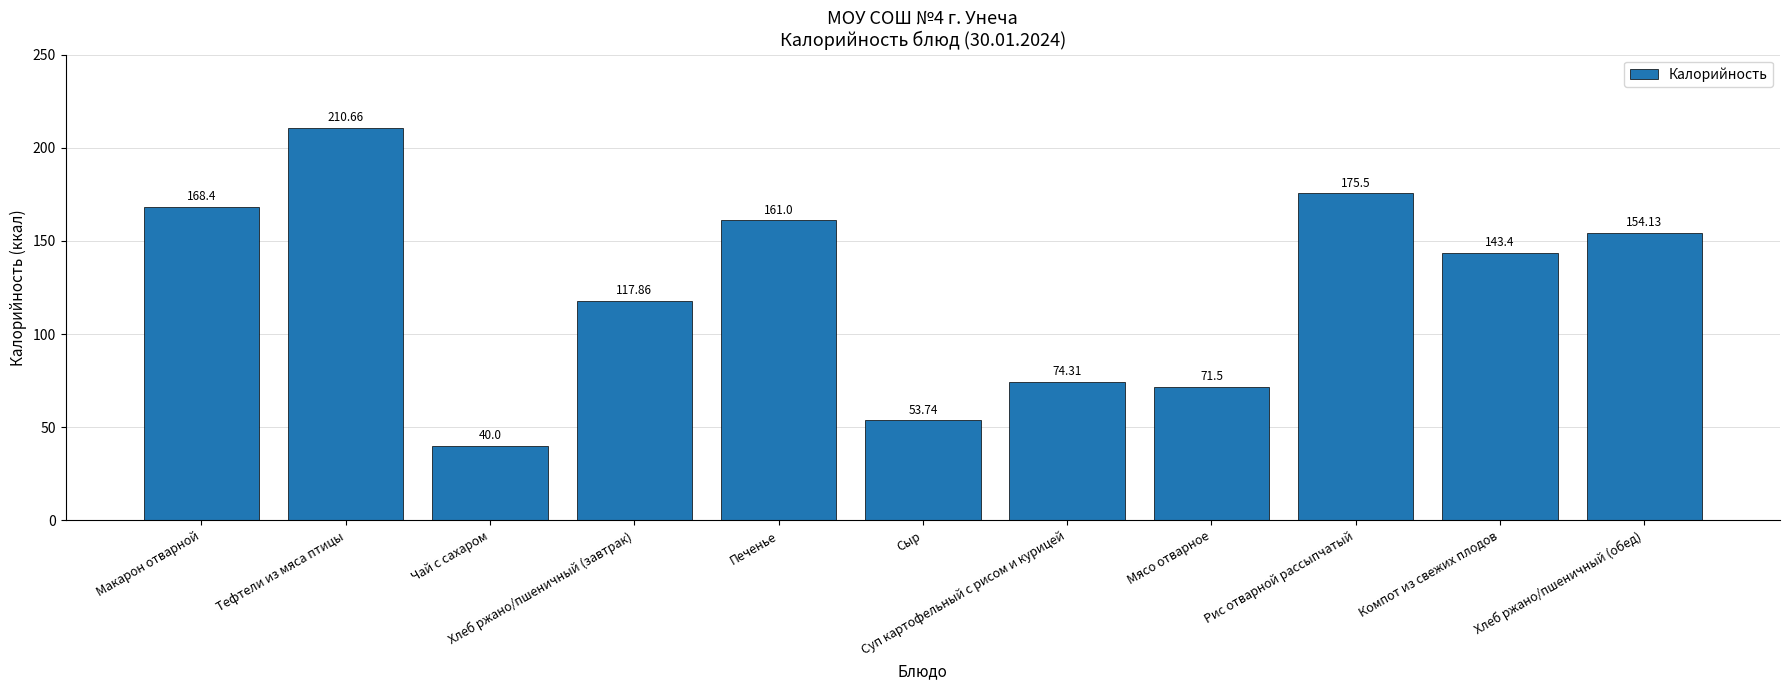

What is the value of the 9th bar from the left?

175.5